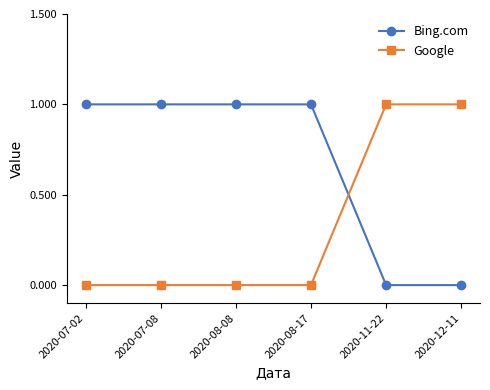

What is the label of the 5th point from the left?

2020-11-22